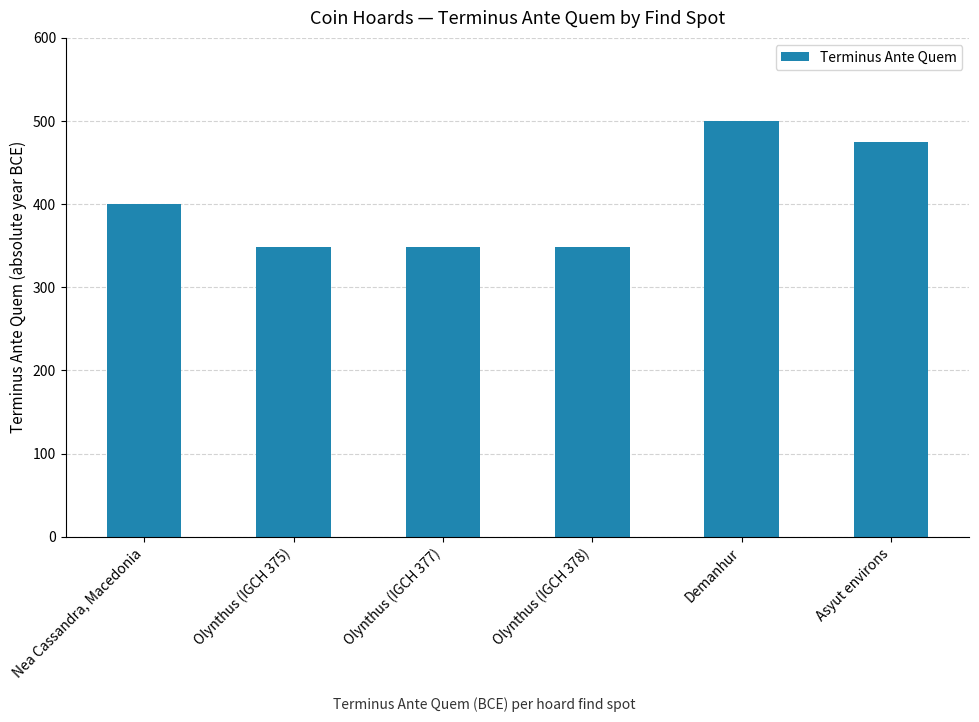

Reading left to right, transcribe all the data shown in this chart.

Nea Cassandra, Macedonia=400	Olynthus (IGCH 375)=348	Olynthus (IGCH 377)=348	Olynthus (IGCH 378)=348	Demanhur=500	Asyut environs=475